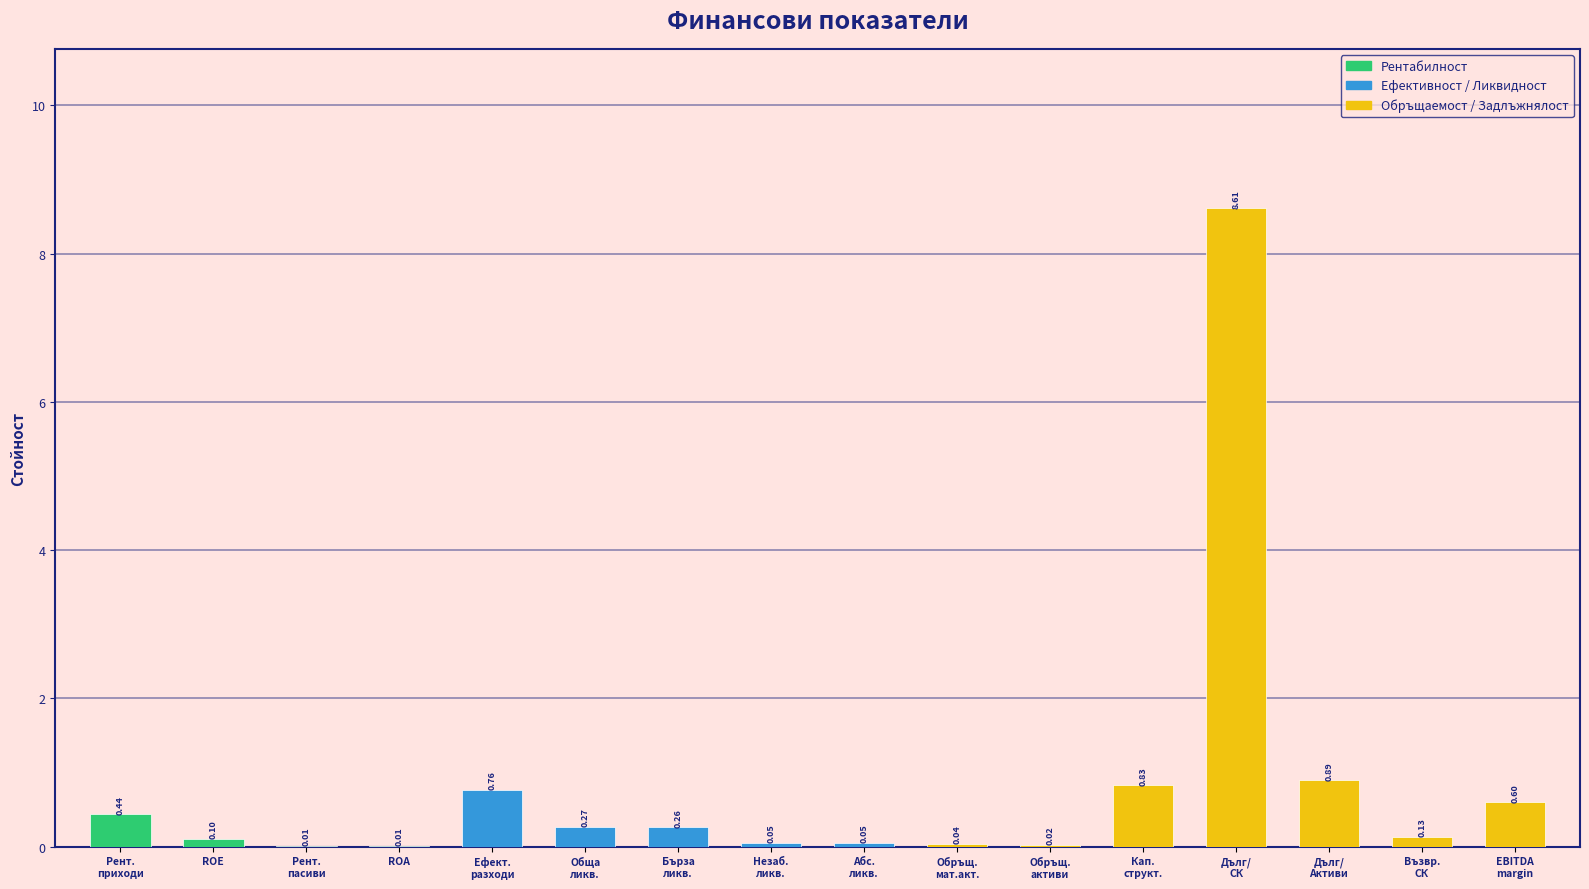

How many series are shown in this chart?

1